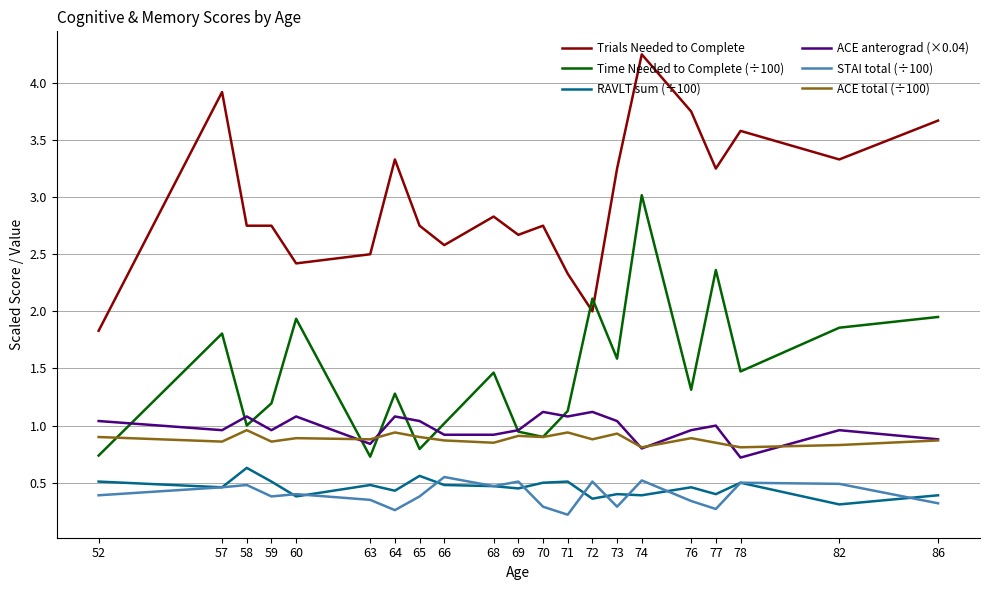

True or false: ACE anterograd (×0.04) and Trials Needed to Complete intersect in this chart.

False